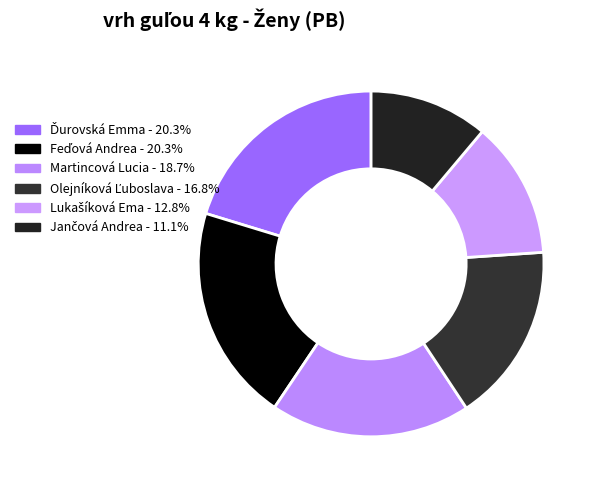

True or false: Ďurovská Emma accounts for 33% of the total.

False